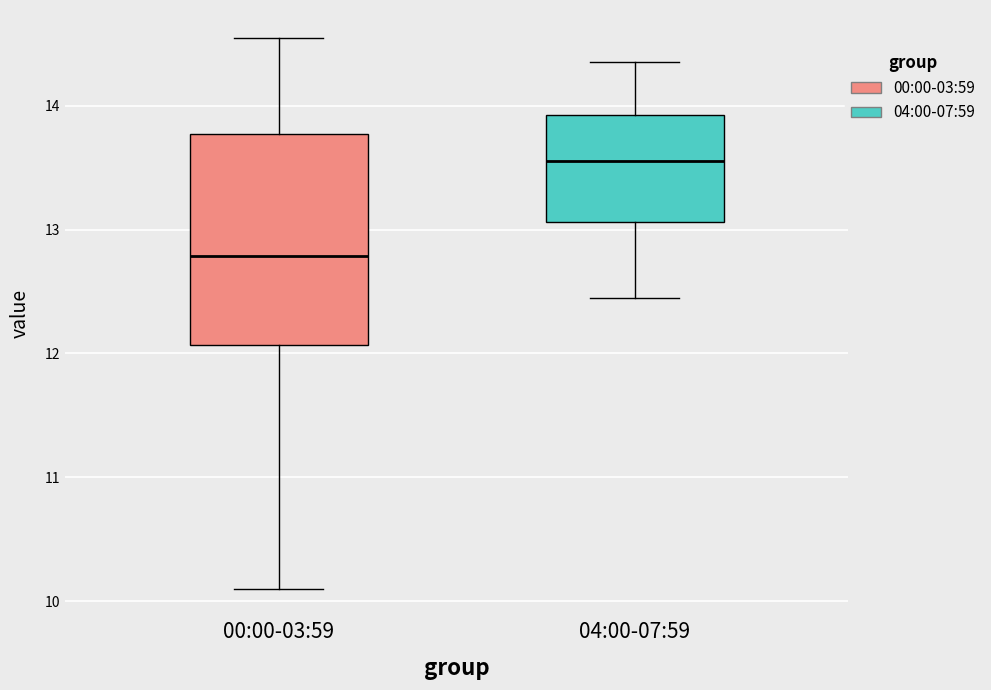

Reading left to right, read every box against the y-axis: the position of its median line, the range the box covers, and the ends of its whiskers. The values are not printed on the chart, so give them approximately, as read against the axis.

00:00-03:59: median 12.8, box 12.1 to 13.8, whiskers 10.1 to 14.6
04:00-07:59: median 13.6, box 13.1 to 13.9, whiskers 12.5 to 14.4